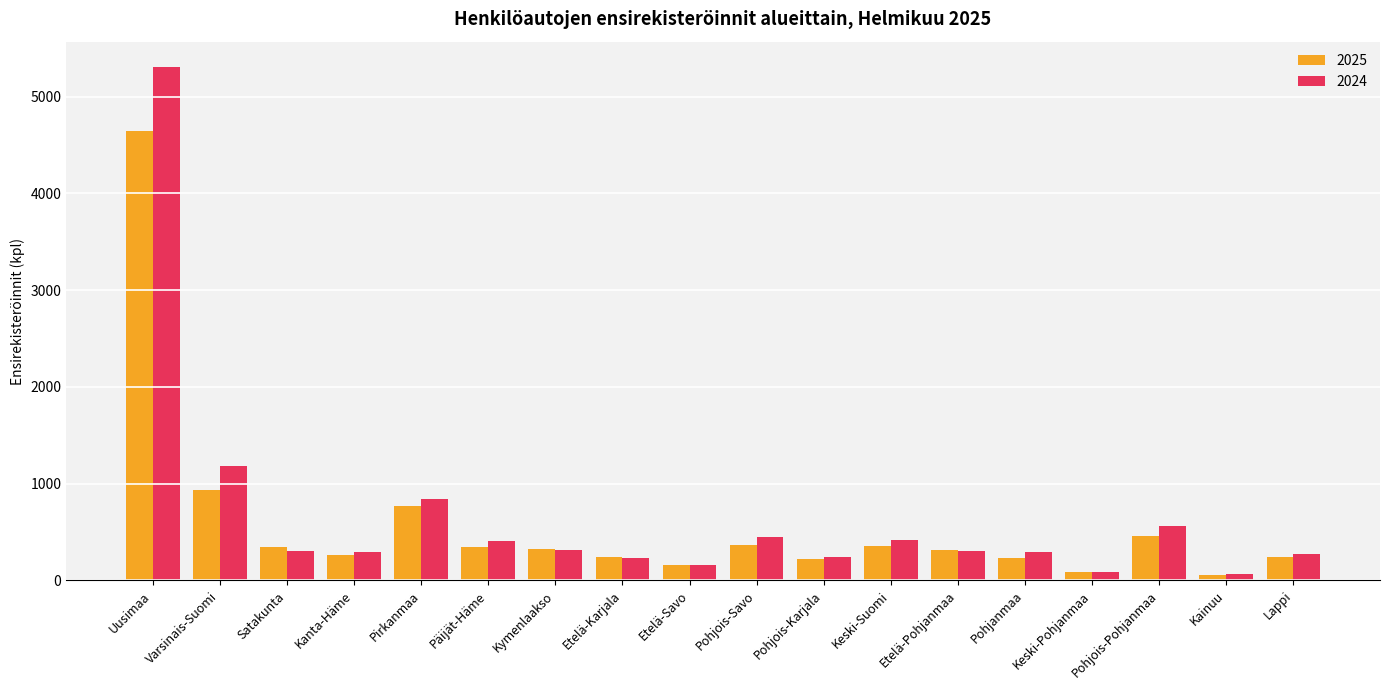

Are the bars grouped side by side (vs. stacked)?

Yes